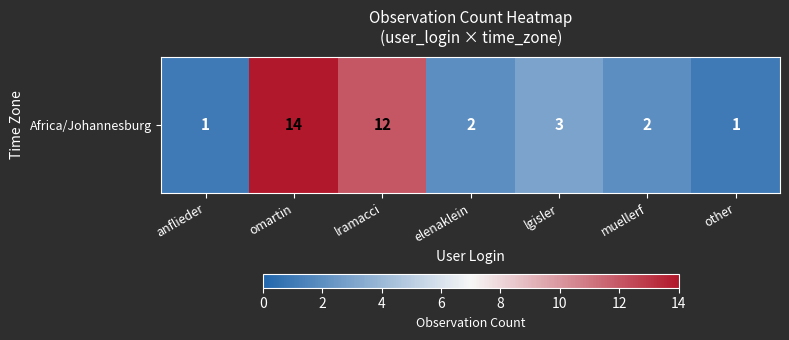

Which has a higher value, elenaklein or lgisler?

lgisler